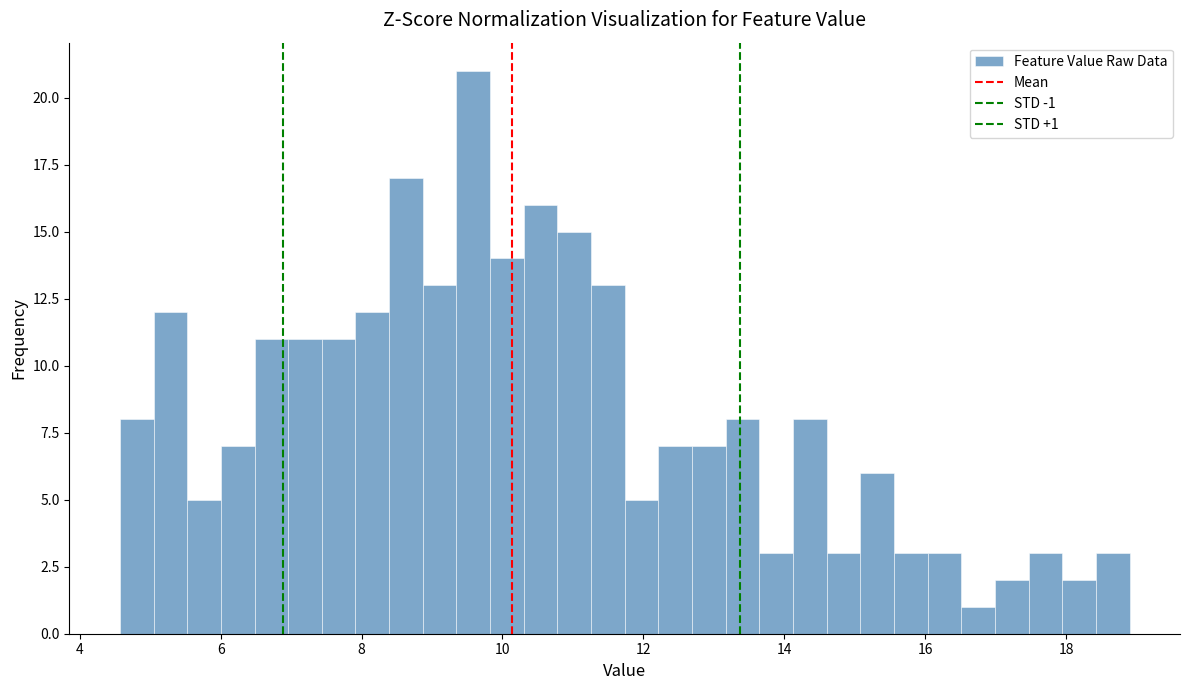

Around what value on the x-axis is the tallest bar? Give the approximate position of its centre, as read against the axis.

9.6